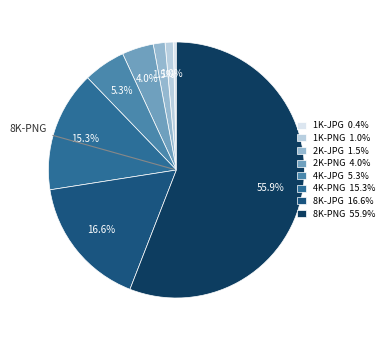

Is there any slice that represents more than half of the pie?

Yes